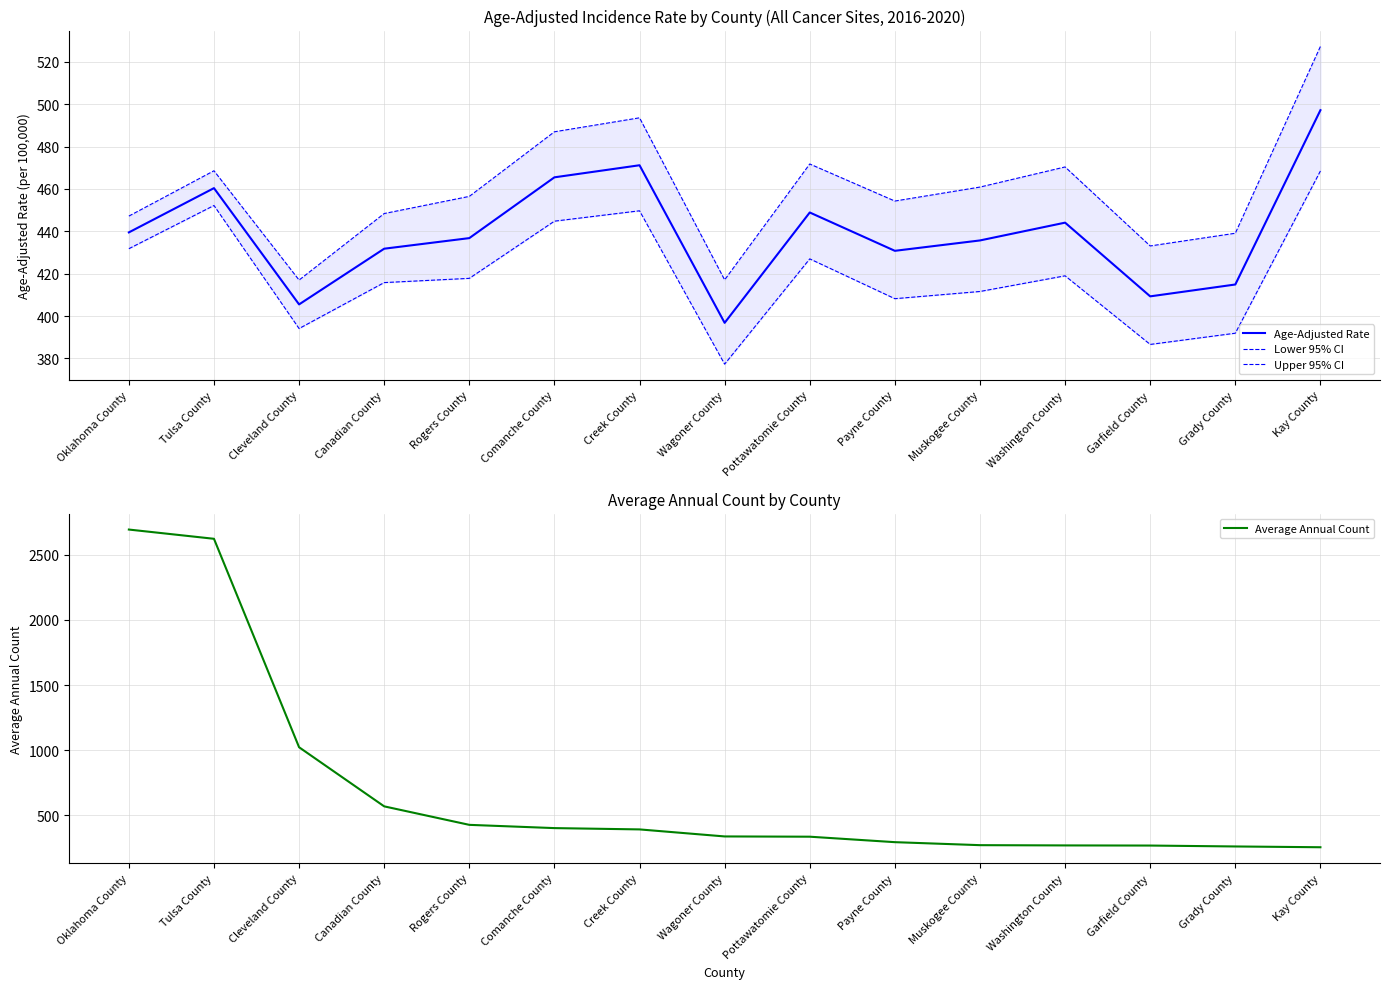

Rank the series at Grady County from lowest to highest value.

Average Annual Count, Lower 95% CI, Age-Adjusted Rate, Upper 95% CI